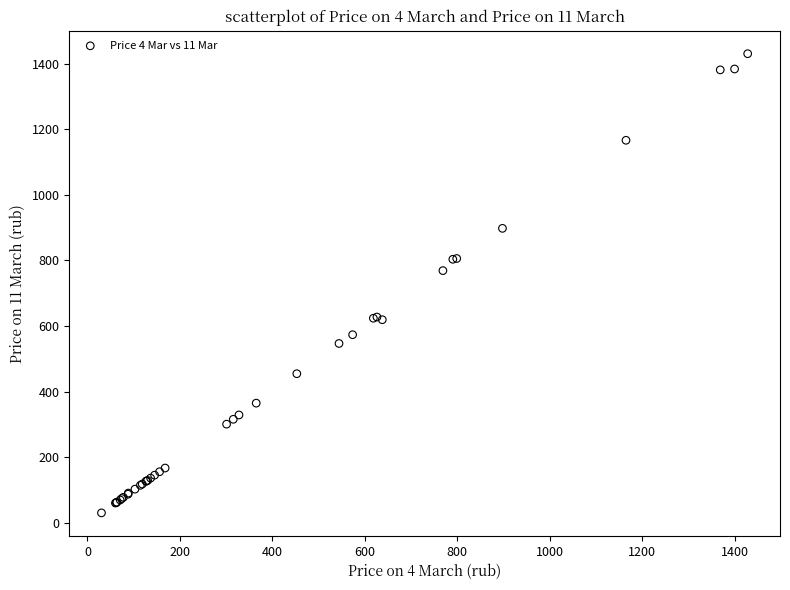

What Y value in the scatter plot is closest to 730?

769.1